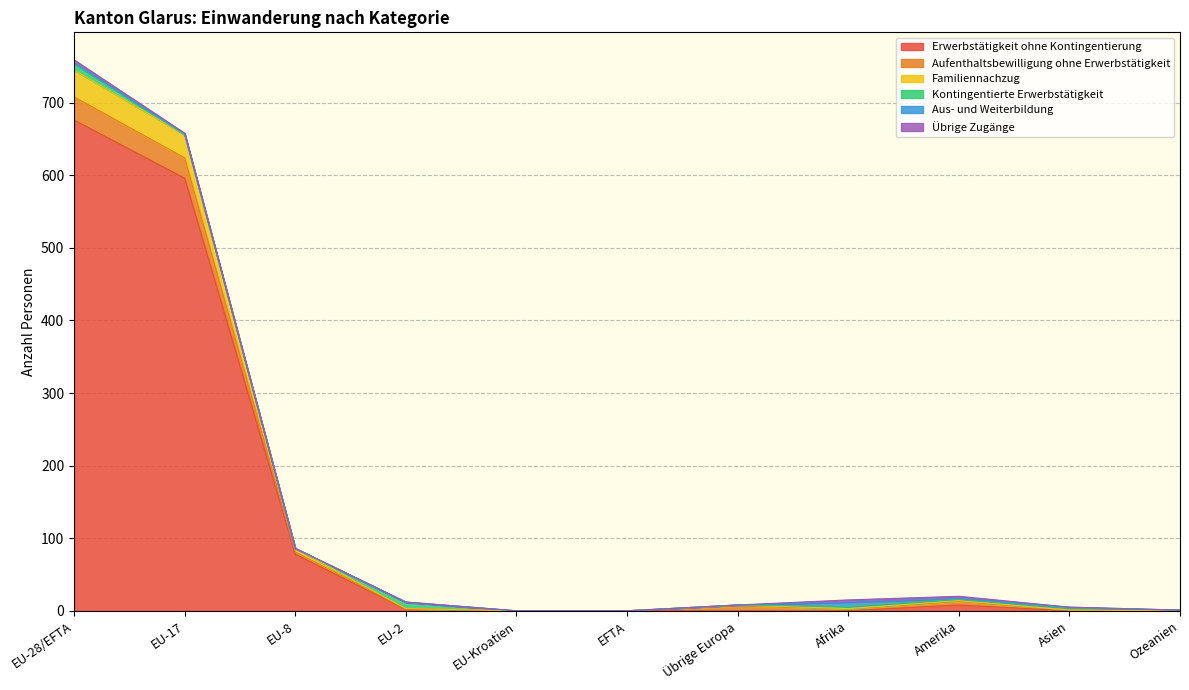

The value of Aufenthaltsbewilligung ohne Erwerbstätigkeit at EU-2 is 16. True or false?

False